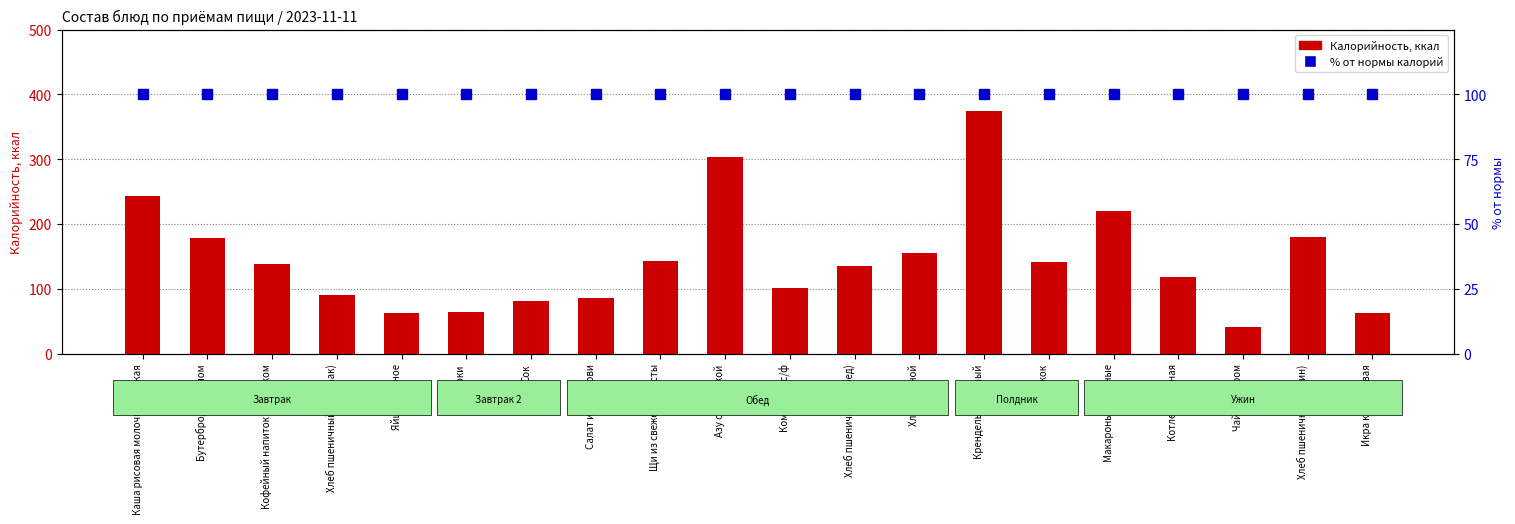

Are the bars grouped side by side (vs. stacked)?

Yes